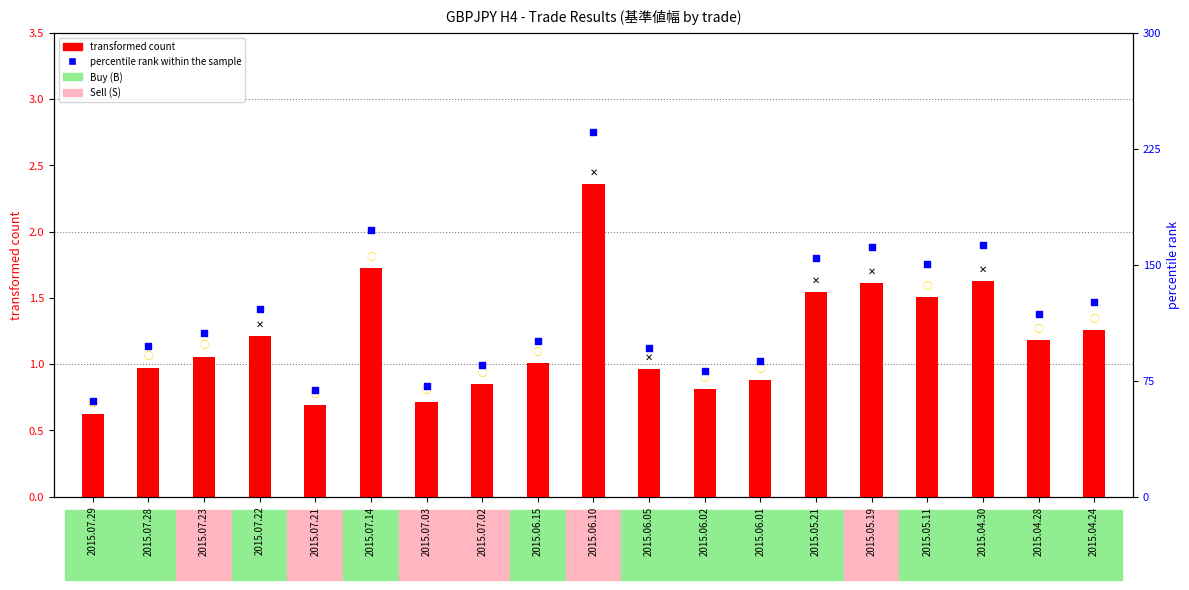

At how many categories does at least one series exceed 197?

1